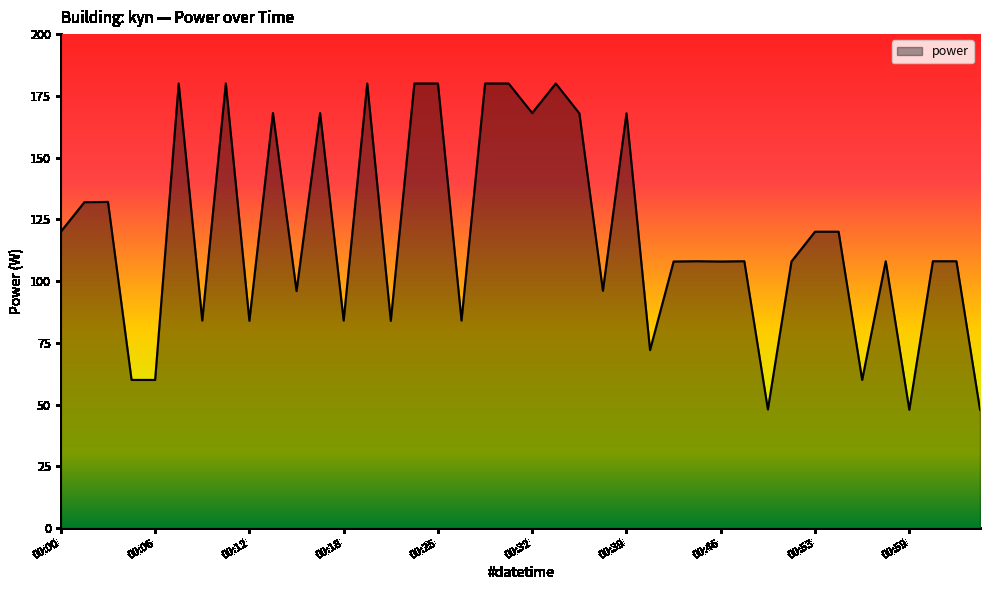

How many categories are shown in the chart?

40